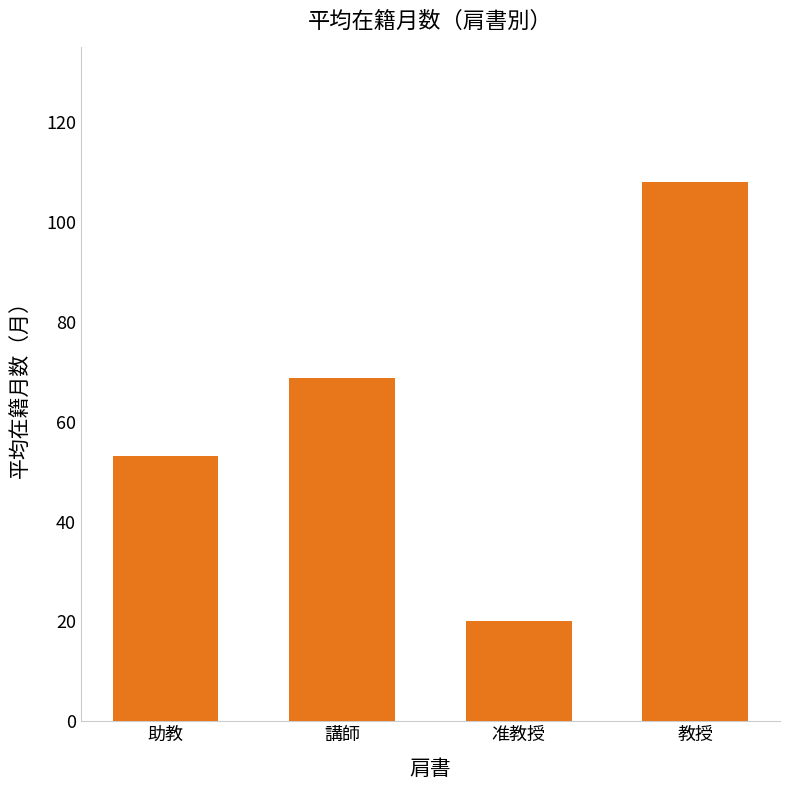

List the labels in order of value, largest first.

教授, 講師, 助教, 准教授